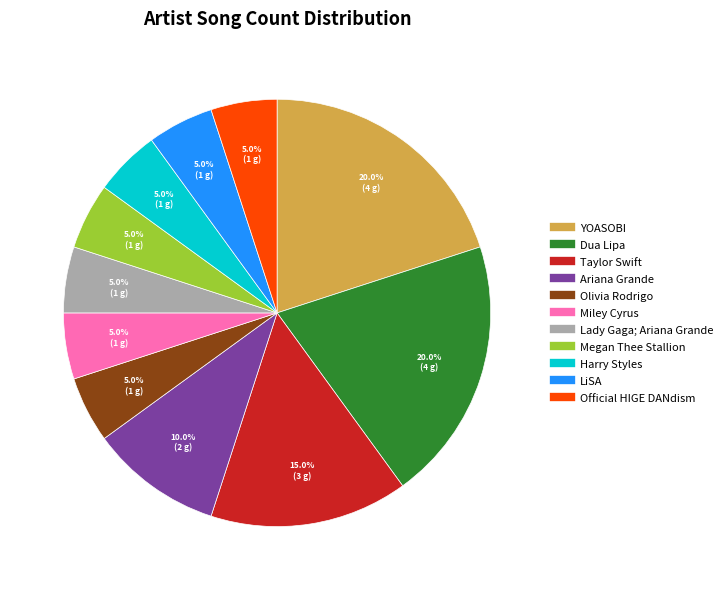

Which has a higher value, Megan Thee Stallion or Dua Lipa?

Dua Lipa